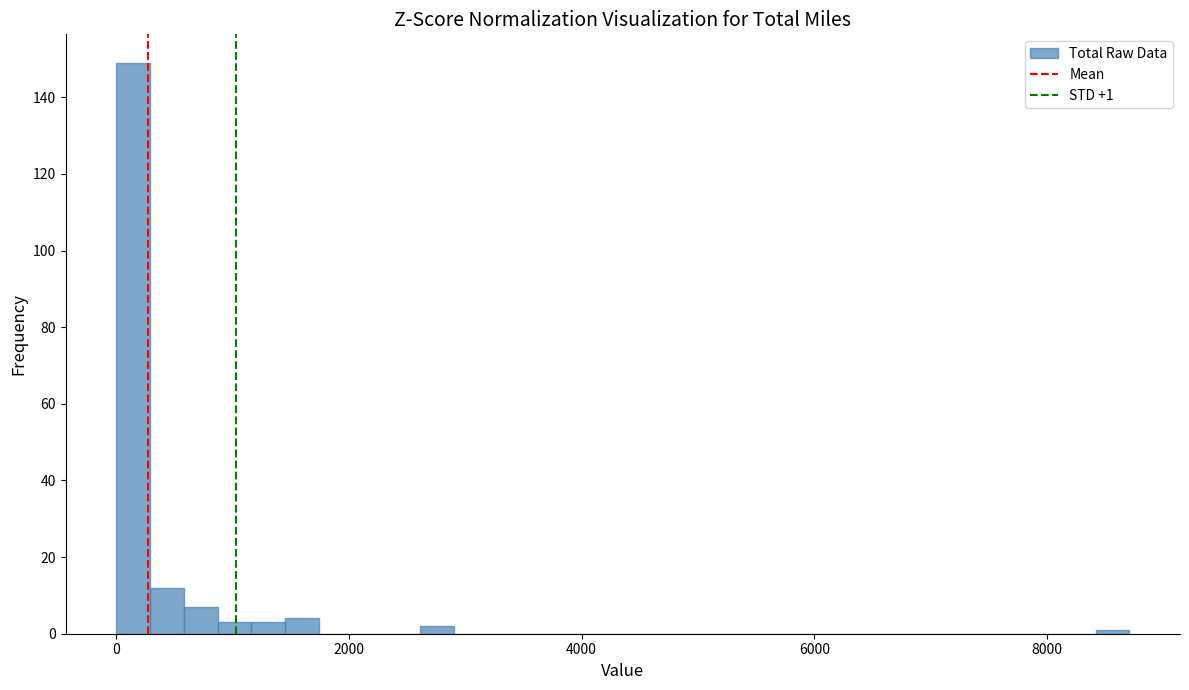

Around what value on the x-axis is the tallest bar? Give the approximate position of its centre, as read against the axis.

200